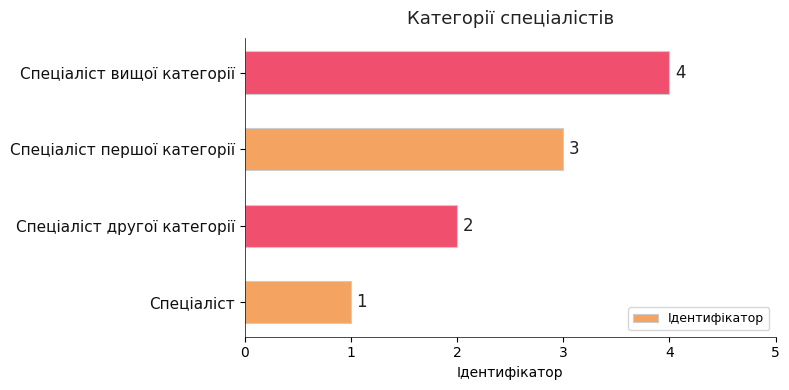

Between Спеціаліст першої категорії and Спеціаліст другої категорії, which is larger?

Спеціаліст першої категорії